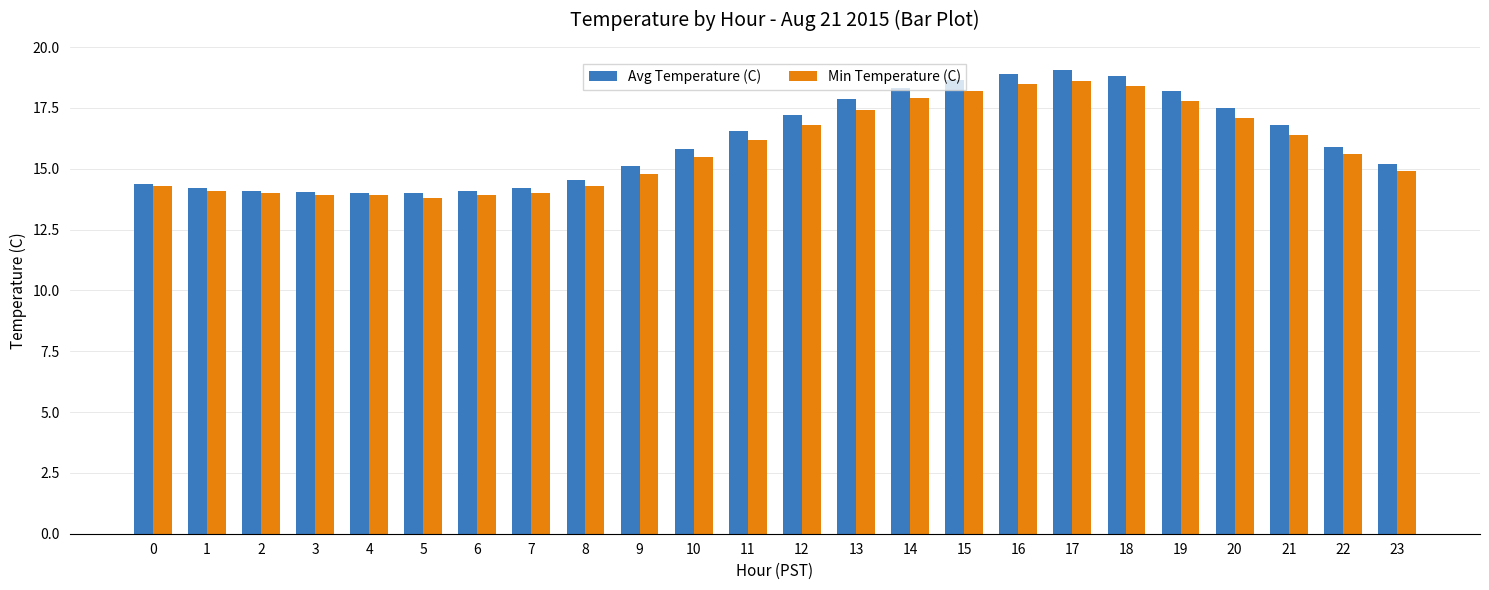

The value of Min Temperature (C) at 17 is 29.6. True or false?

False